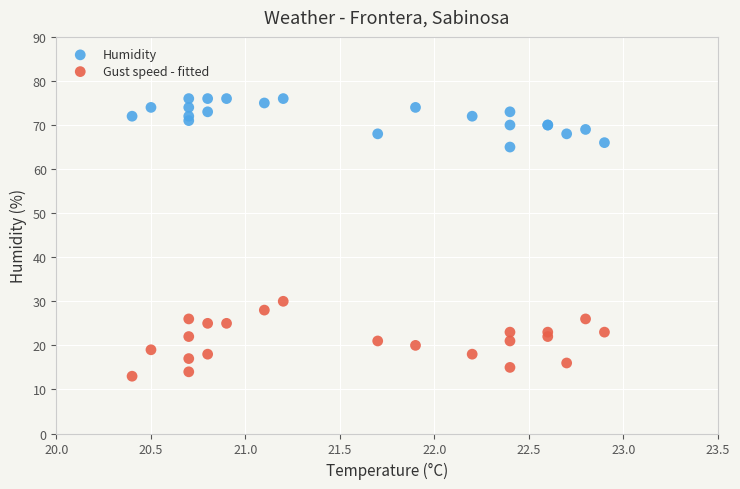

Which series has the widest spread of Y values?

Gust speed - fitted